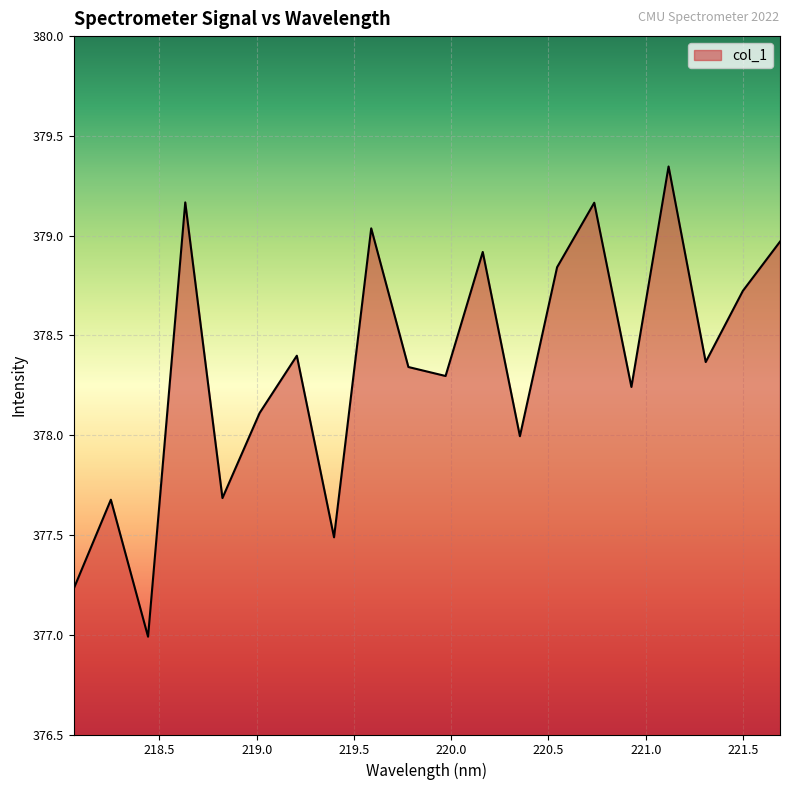

List the labels in order of value, smallest first.

218.442, 218.0596, 219.3979, 218.2508, 218.8244, 220.3533, 219.0156, 220.9264, 219.9712, 219.7801, 221.3083, 219.2067, 221.4993, 220.5444, 220.1623, 221.6902, 219.589, 220.7354, 218.6332, 221.1174